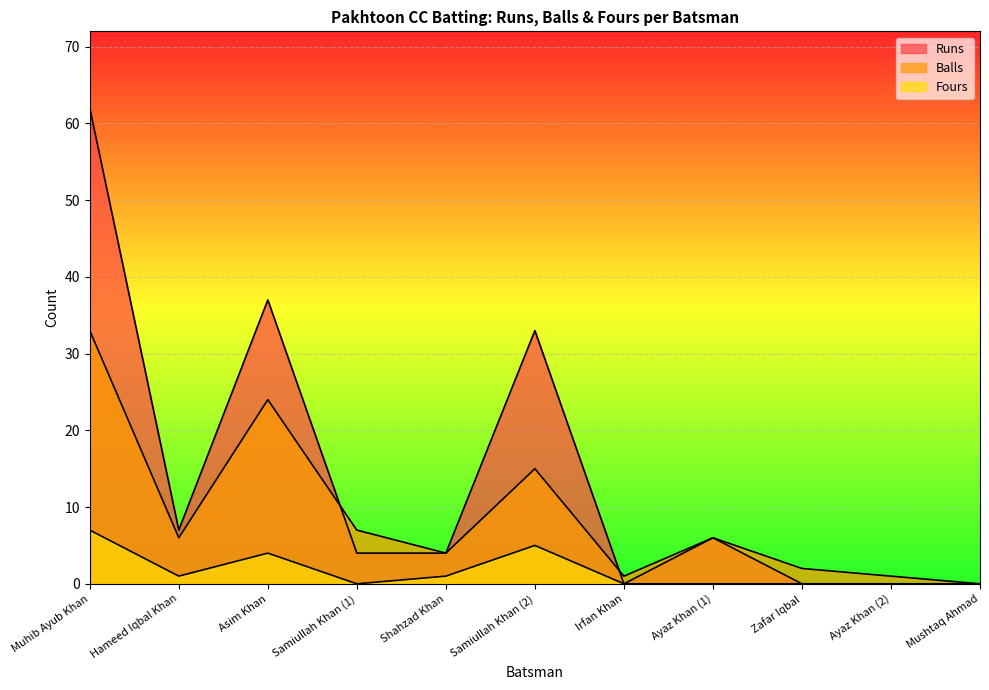

Reading right to left, list all the values displayed in this chart.

Runs: 0	0	0	6	0	33	4	4	37	7	62
Balls: 0	1	2	6	1	15	4	7	24	6	33
Fours: 0	0	0	0	0	5	1	0	4	1	7